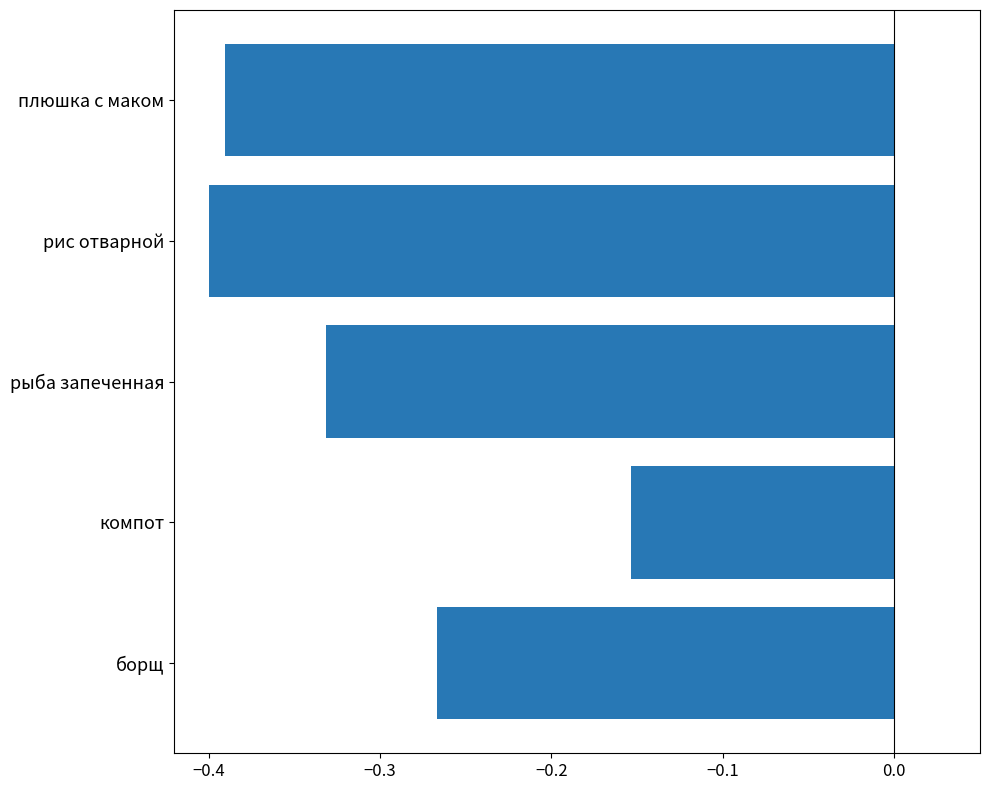

Between плюшка с маком and борщ, which is larger?

борщ